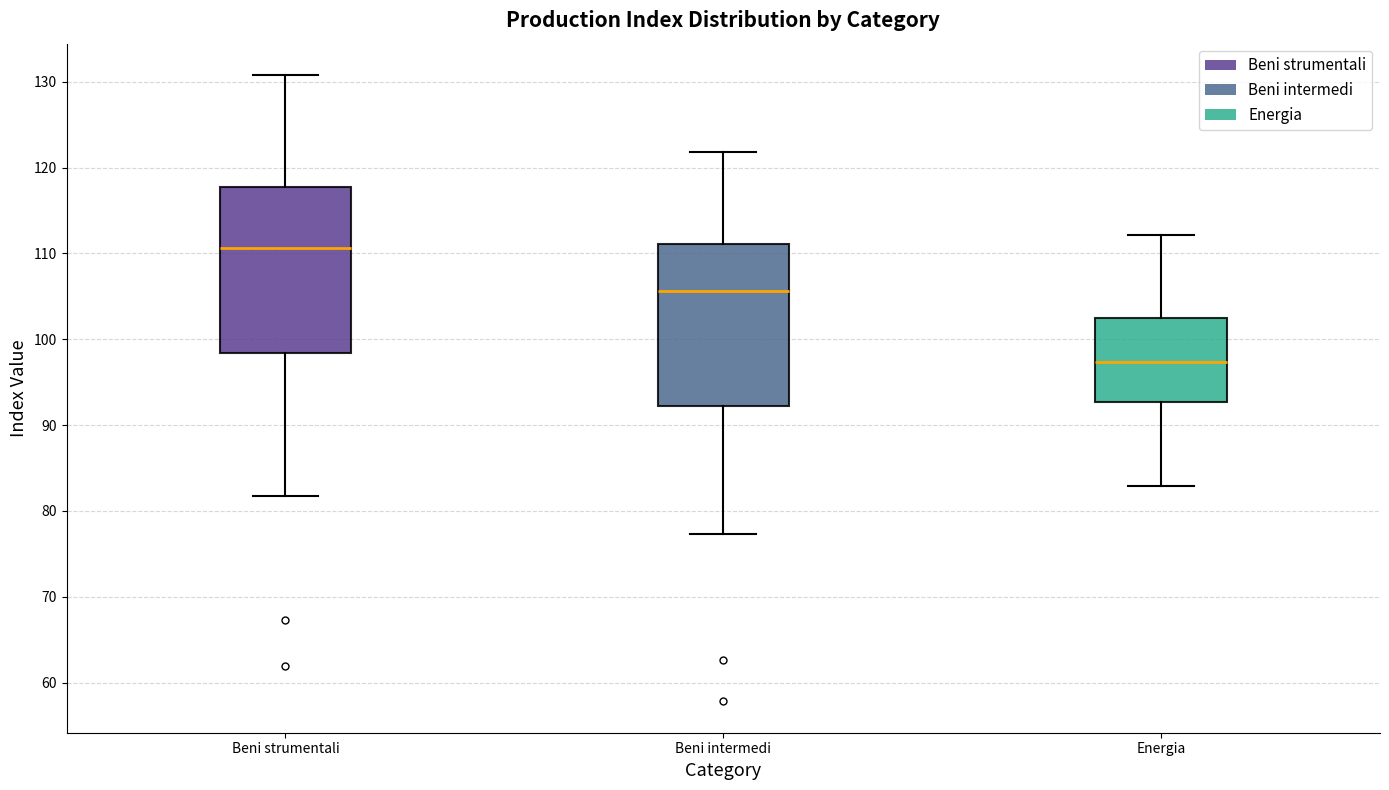

Where does the median line of the box for Energia sit on the y-axis? The values are not printed on the chart, so give them approximately, as read against the axis.

97